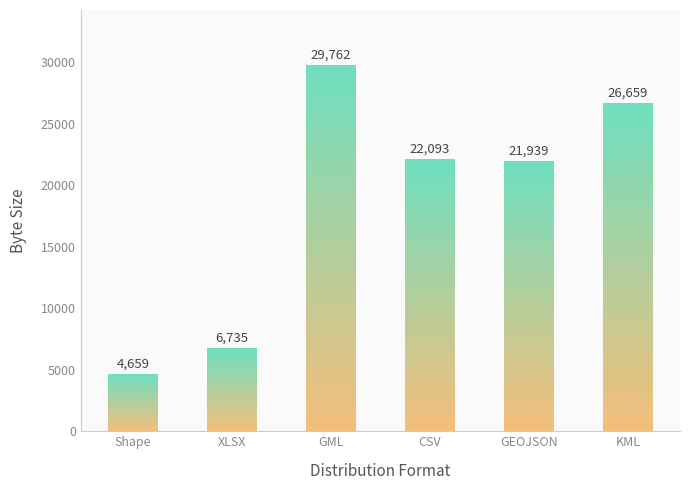

What is the sum of the values at XLSX and Shape?

11394